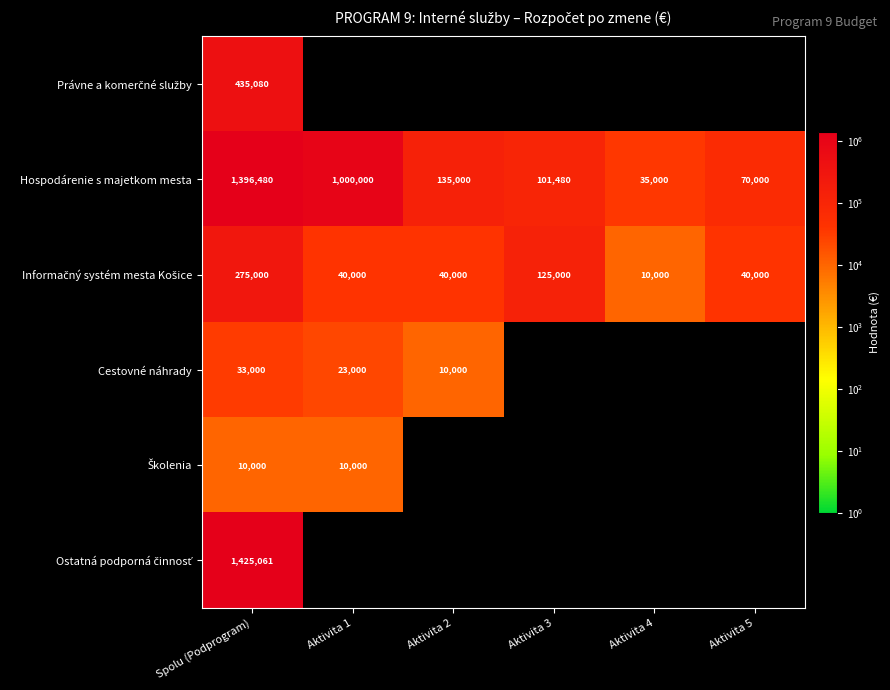

What is the sum of the Hospodárenie s majetkom mesta values at Aktivita 4 and Aktivita 5?

105000